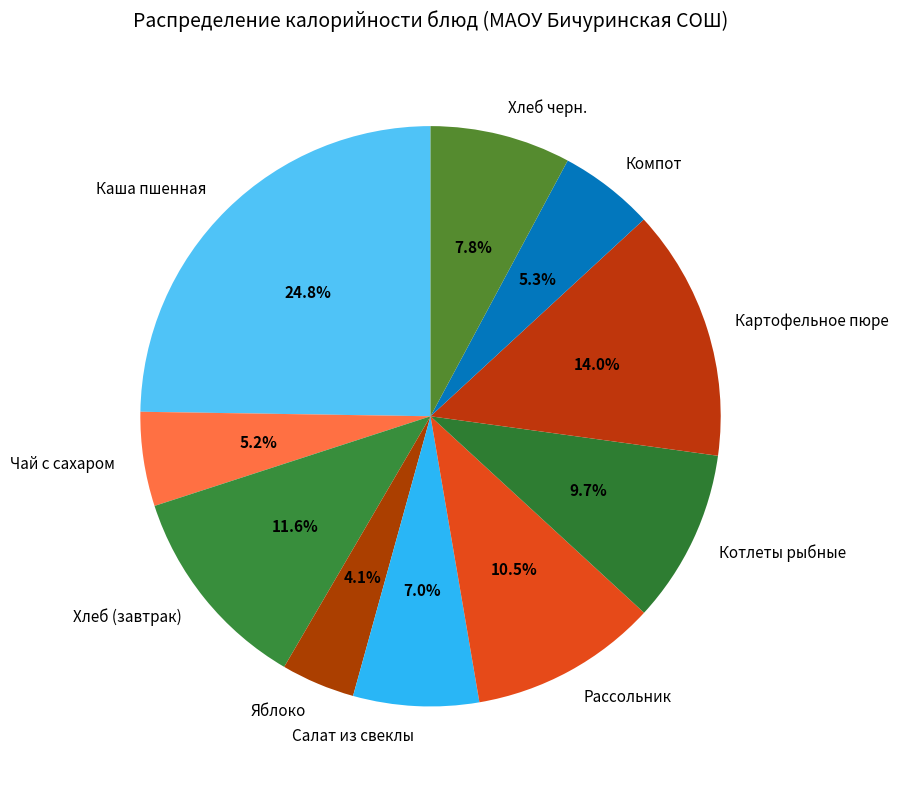

True or false: Картофельное пюре accounts for 14% of the total.

True